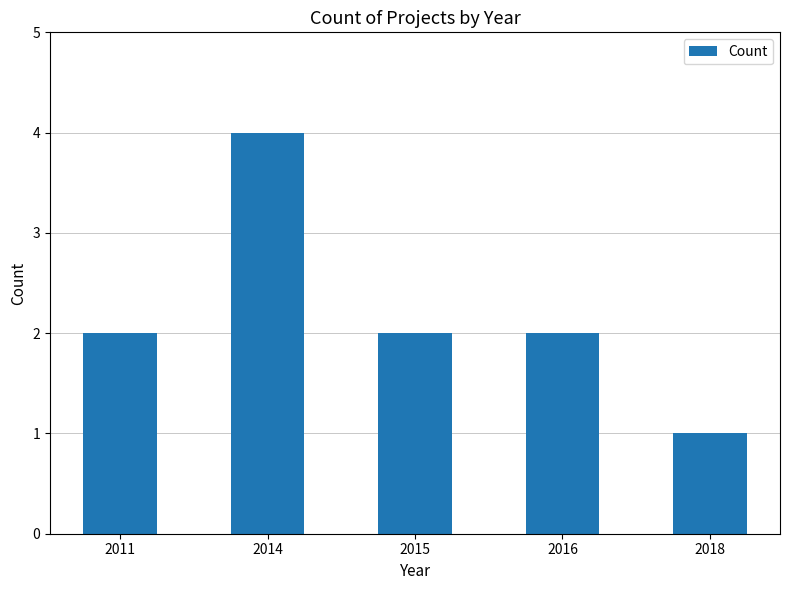

Reading left to right, extract all data points from this chart.

2011=2	2014=4	2015=2	2016=2	2018=1